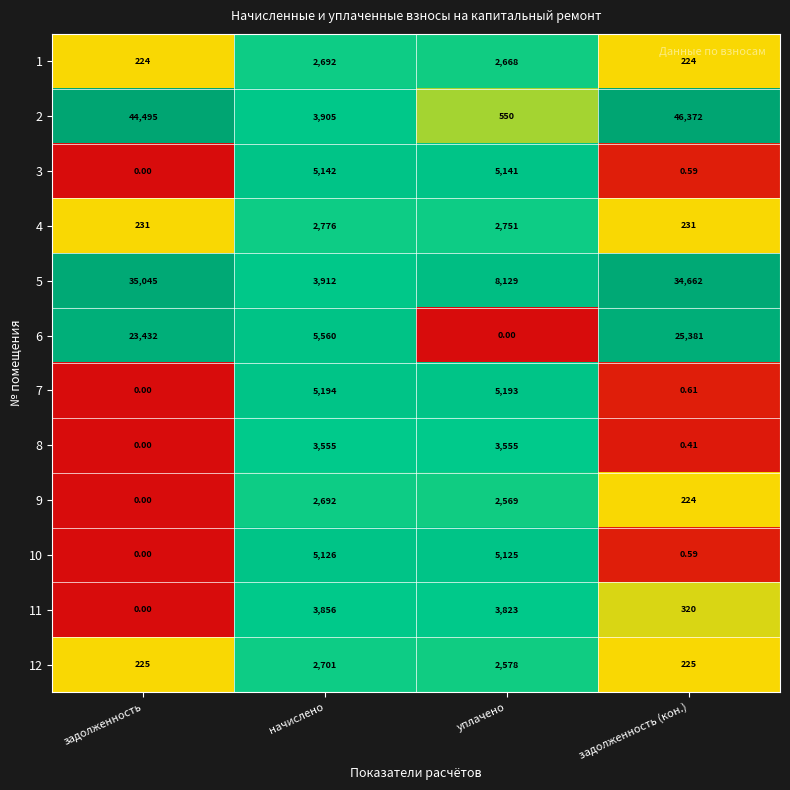

Rank the categories by 7 value from highest to lowest.

начислено, уплачено, задолженность (кон.), задолженность